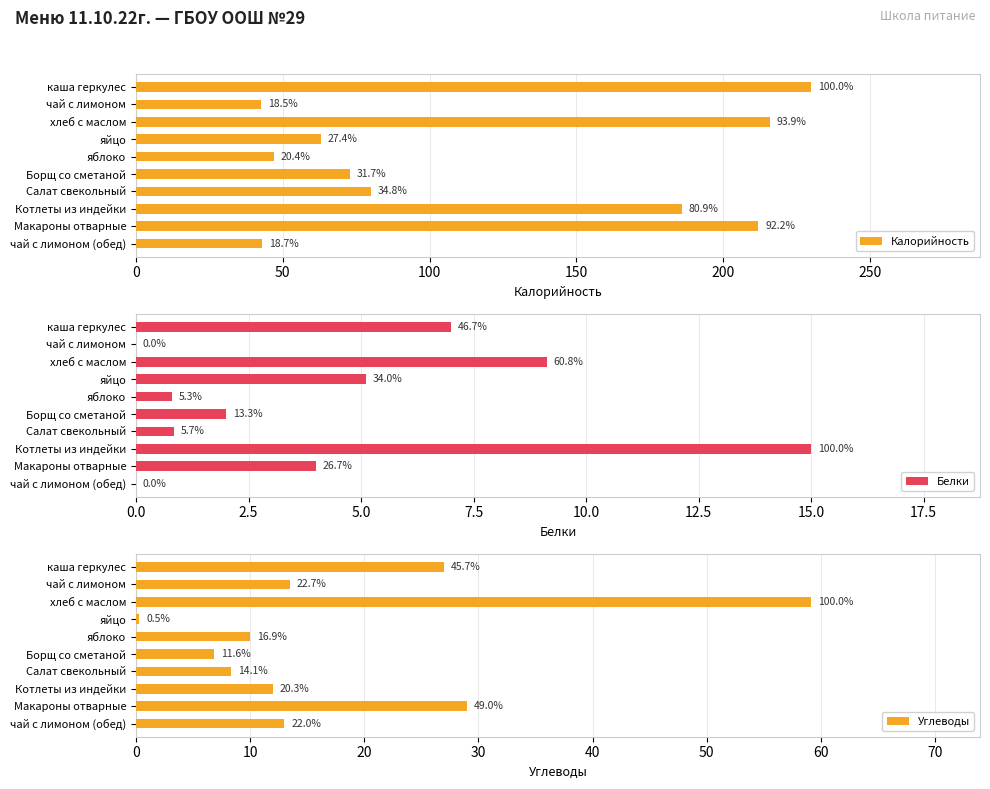

How many values in the Белки series are below 4?

5